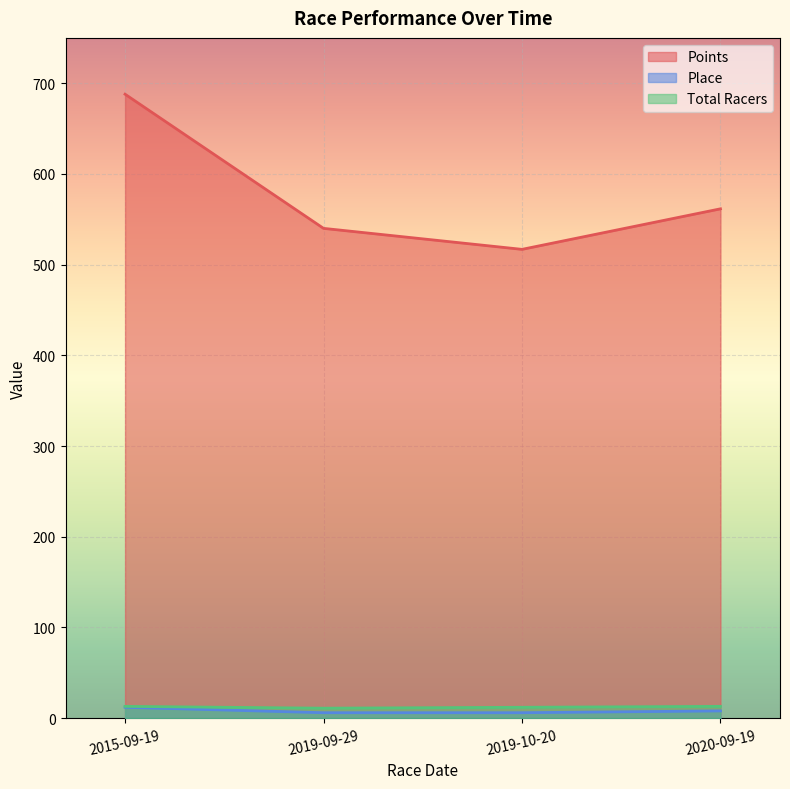

What is the sum of all Total Racers values?

49.0